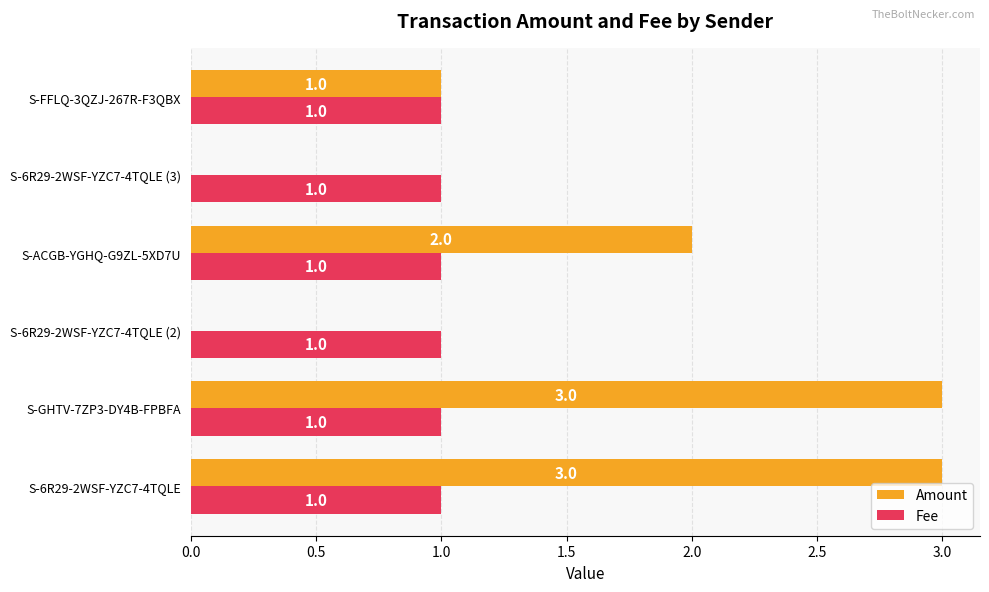

Between S-6R29-2WSF-YZC7-4TQLE (2) and S-ACGB-YGHQ-G9ZL-5XD7U, which series saw the biggest shift?

Amount